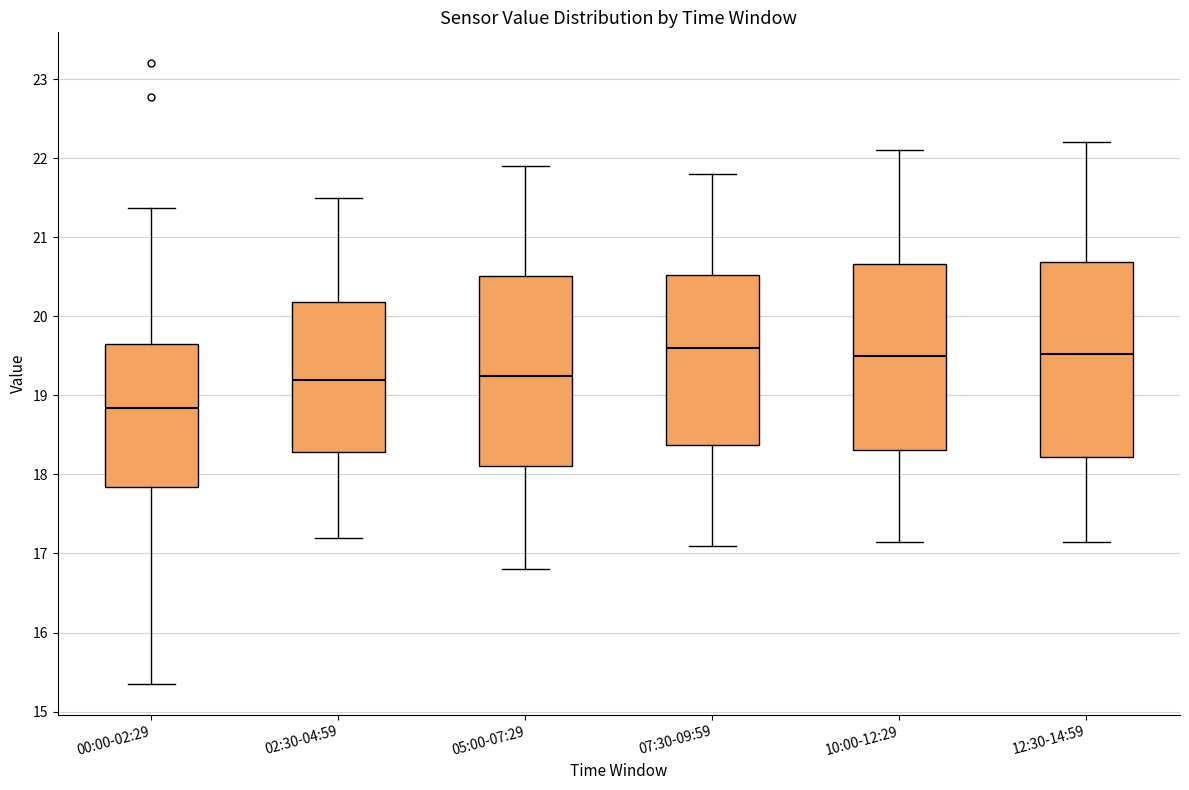

Reading left to right, read every box against the y-axis: the position of its median line, the range the box covers, and the ends of its whiskers. The values are not printed on the chart, so give them approximately, as read against the axis.

00:00-02:29: median 18.8, box 17.8 to 19.7, whiskers 15.4 to 21.4
02:30-04:59: median 19.2, box 18.3 to 20.2, whiskers 17.2 to 21.5
05:00-07:29: median 19.3, box 18.1 to 20.5, whiskers 16.8 to 21.9
07:30-09:59: median 19.6, box 18.4 to 20.5, whiskers 17.1 to 21.8
10:00-12:29: median 19.5, box 18.3 to 20.7, whiskers 17.2 to 22.1
12:30-14:59: median 19.5, box 18.2 to 20.7, whiskers 17.2 to 22.2